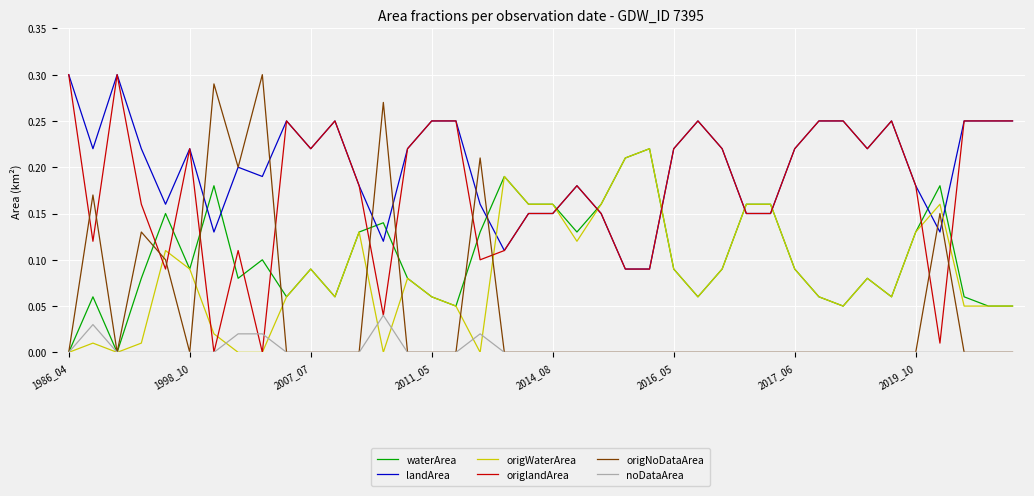

Which series ends up on top after the final intersection of origlandArea and origWaterArea?

origlandArea